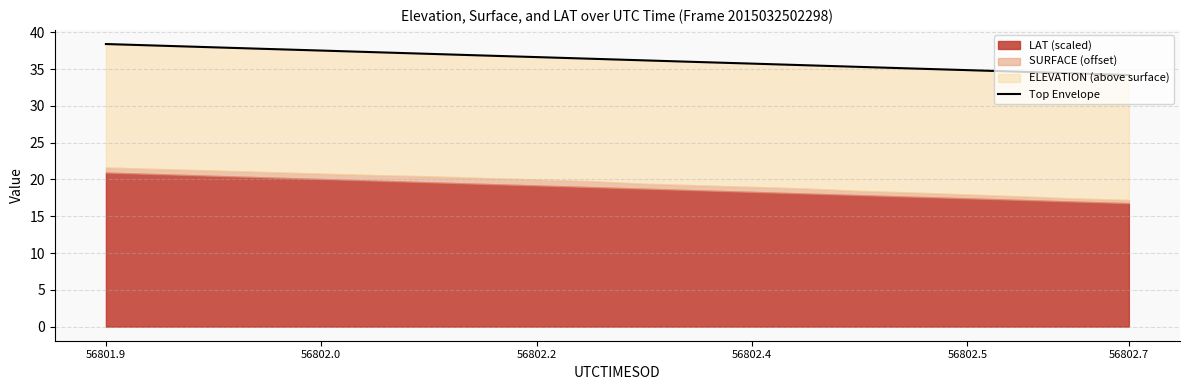

Reading right to left, extract all data points from this chart.

34.2	34.4	34.6	34.9	35.1	35.3	35.5	35.7	36.0	36.2	36.4	36.6	36.9	37.1	37.3	37.5	37.7	38.0	38.2	38.4